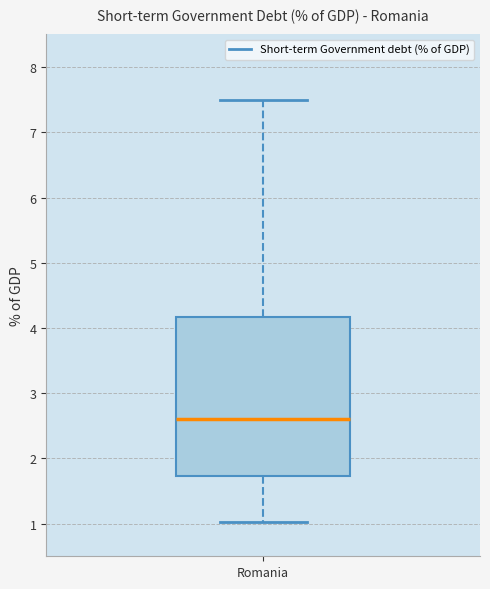

Read this box plot against the y-axis: the position of the median line, the range covered by the box, and the ends of both whiskers. The values are not printed on the chart, so give them approximately, as read against the axis.

median 2.6, box 1.7 to 4.2, whiskers 1.0 to 7.5